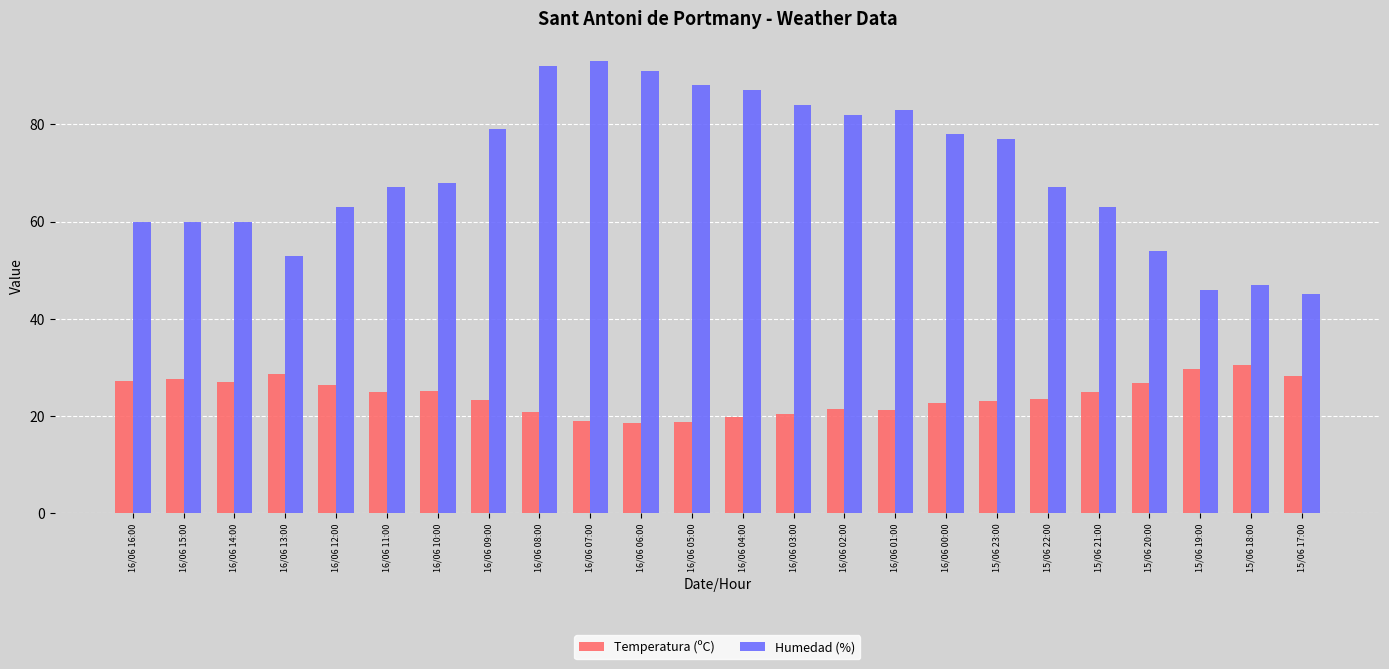

Which category has the lowest value in the Humedad (%) series?

15/06 17:00